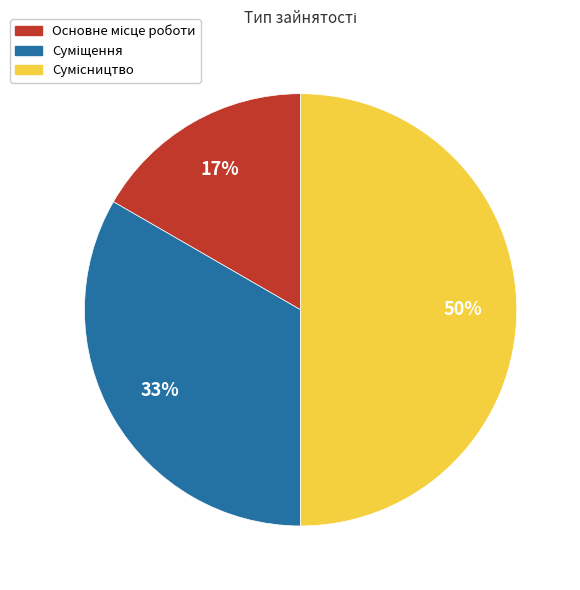

To the nearest percent, what is the difference between the largest and smallest slice percentages?

33%